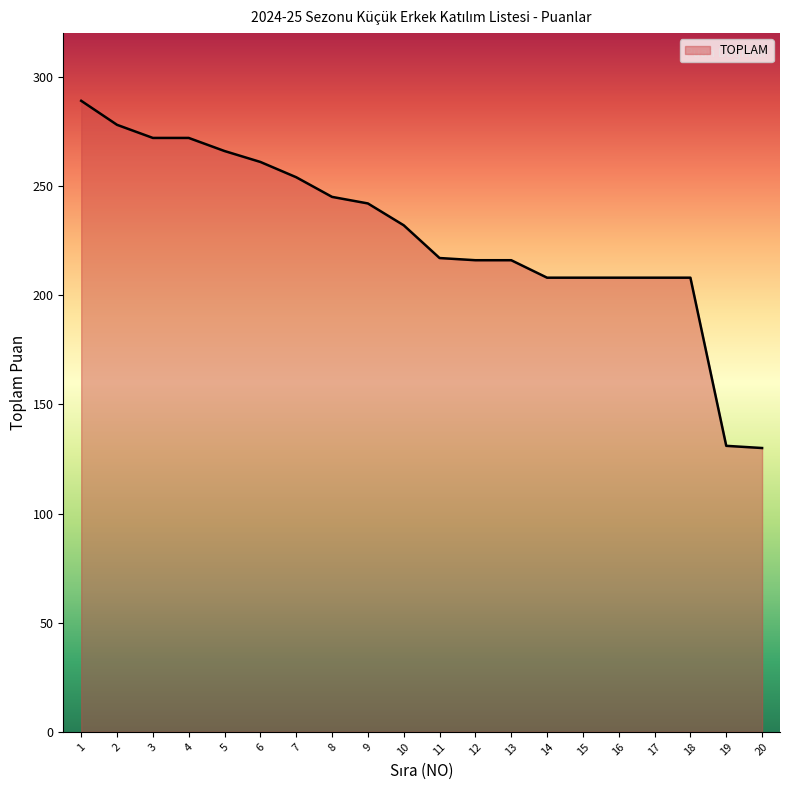

Is it true that the value at 17 is 208?

True